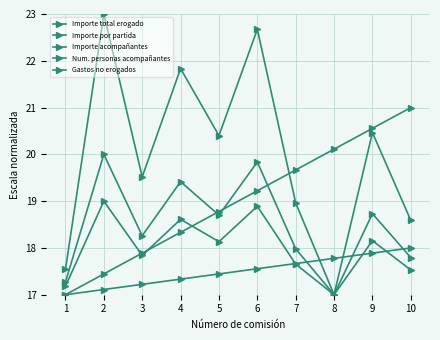

List the series in order of their overall mean, highest first.

Importe total erogado, Importe por partida, Importe acompañantes, Num. personas acompañantes, Gastos no erogados